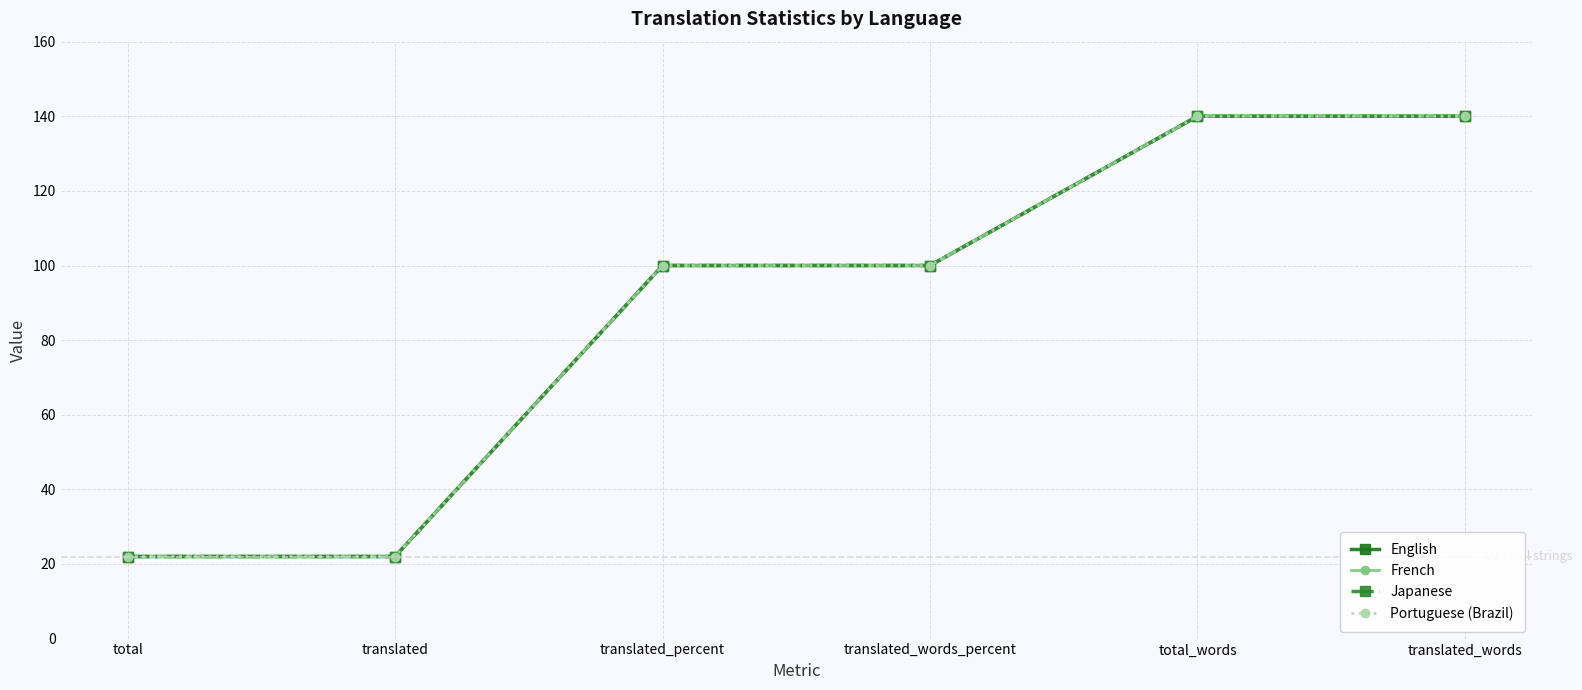

Does the chart have visible grid lines?

Yes